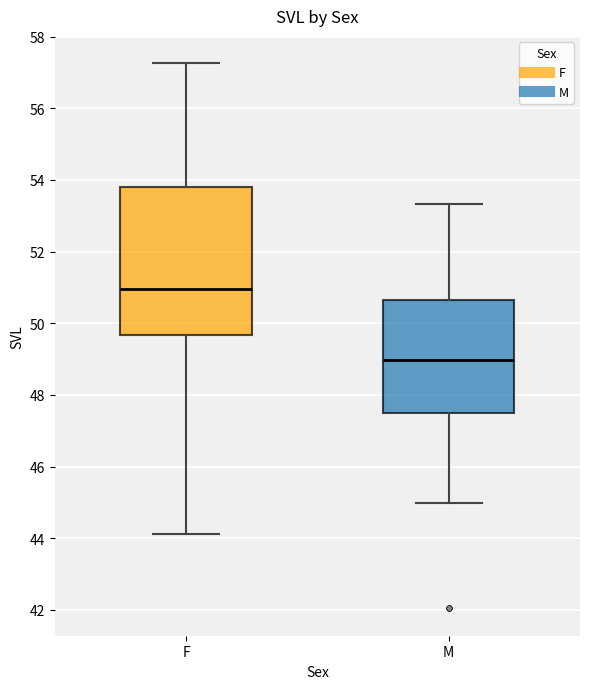

Reading left to right, transcribe this box plot: for each box, give where its median line is, the range the box spans, and where its two whiskers end, as read against the y-axis. The values are not printed on the chart, so give them approximately, as read against the axis.

F: median 51.0, box 49.6 to 53.8, whiskers 44.2 to 57.2
M: median 49.0, box 47.6 to 50.6, whiskers 45.0 to 53.4